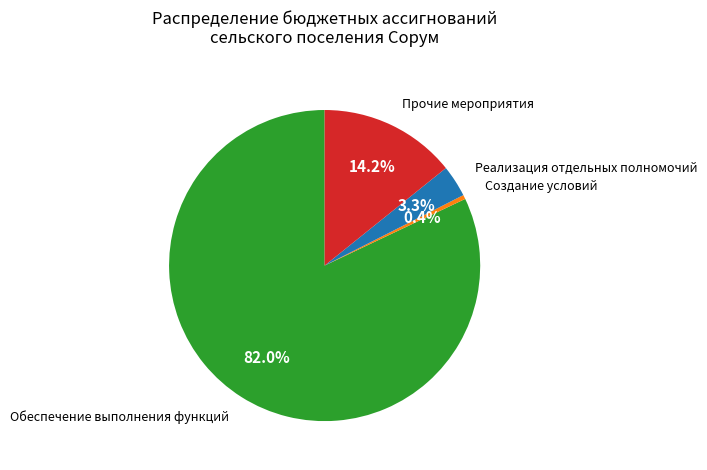

Combined, what portion of the pie is Создание условий and Реализация отдельных полномочий?

3.7%